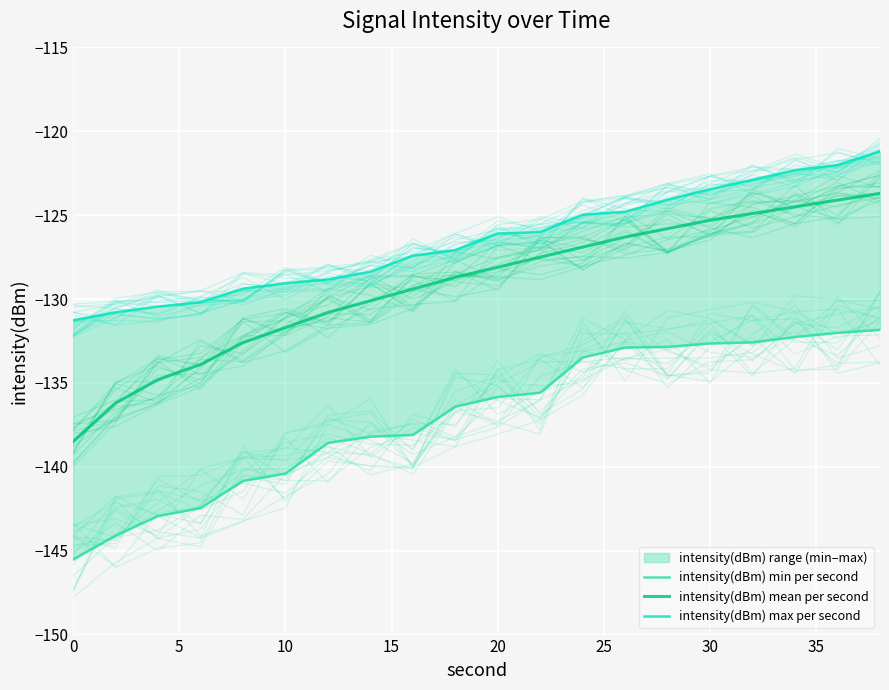

List the series in order of their peak value, lowest first.

intensity(dBm) min per second, intensity(dBm) mean per second, intensity(dBm) max per second